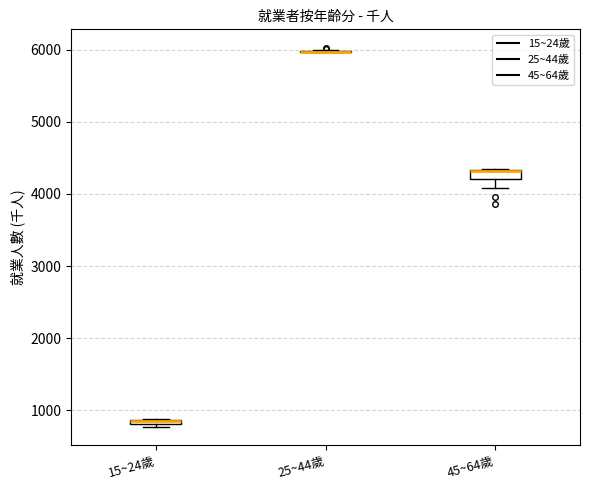

Where is the upper edge of the box for 45~64歲 on the y-axis? The values are not printed on the chart, so give them approximately, as read against the axis.

4300